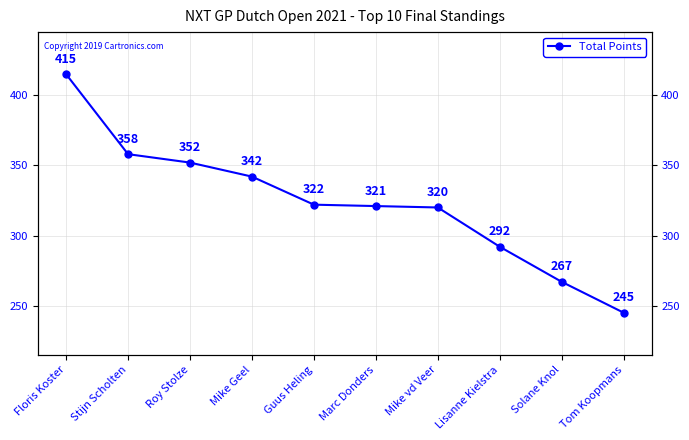

Is this an area chart (filled region under the line)?

No